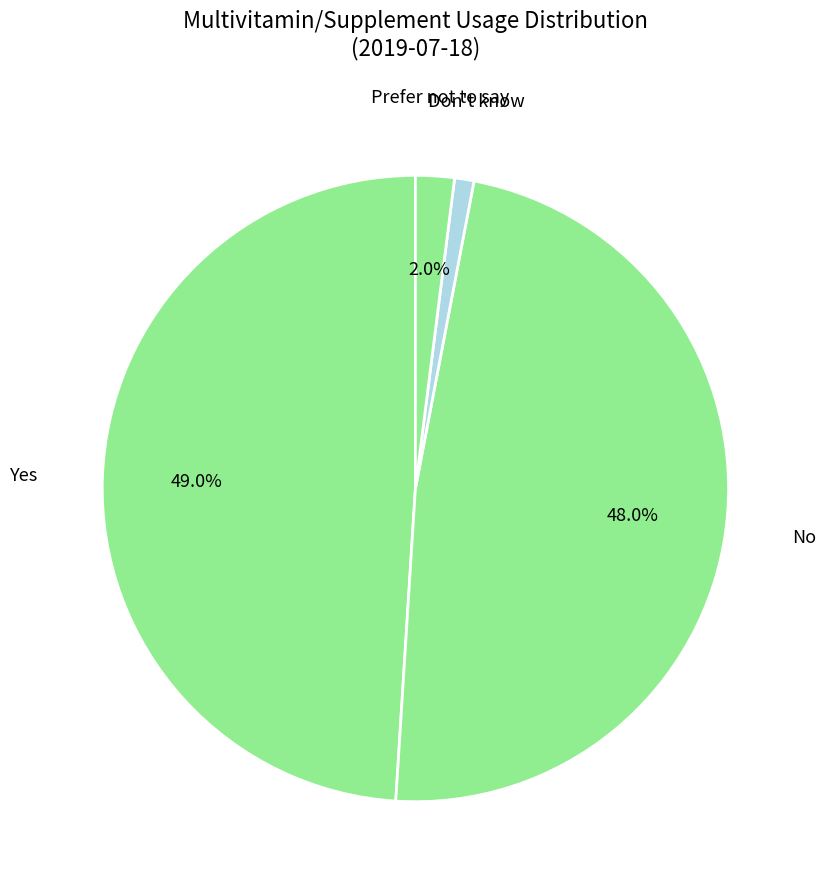

Which slice is the largest?

Yes